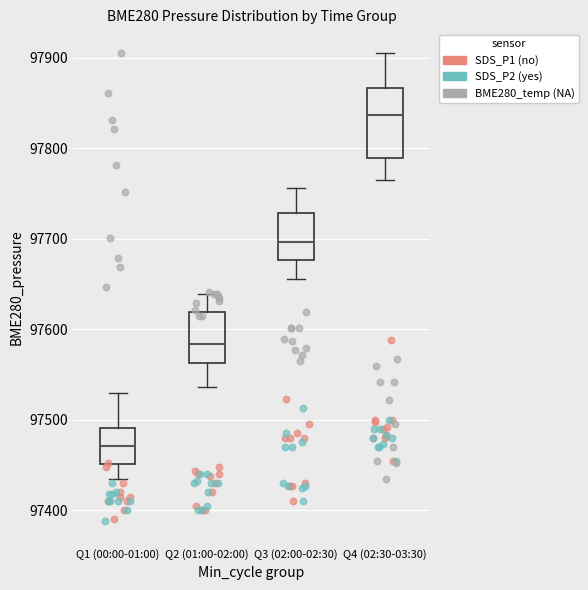

Reading left to right, read every box against the y-axis: the position of its median line, the range the box covers, and the ends of its whiskers. The values are not printed on the chart, so give them approximately, as read against the axis.

Q1 (00:00-01:00): median 97470, box 97450 to 97490, whiskers 97440 to 97530
Q2 (01:00-02:00): median 97580, box 97560 to 97620, whiskers 97540 to 97640
Q3 (02:00-02:30): median 97700, box 97680 to 97730, whiskers 97660 to 97760
Q4 (02:30-03:30): median 97840, box 97790 to 97870, whiskers 97760 to 97910